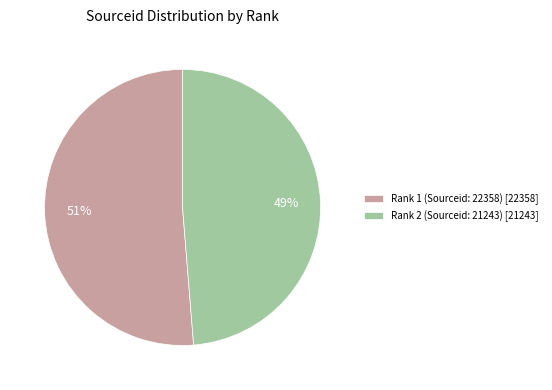

Do Rank 2 (Sourceid: 21243) and Rank 1 (Sourceid: 22358) together represent more than half of the pie?

Yes